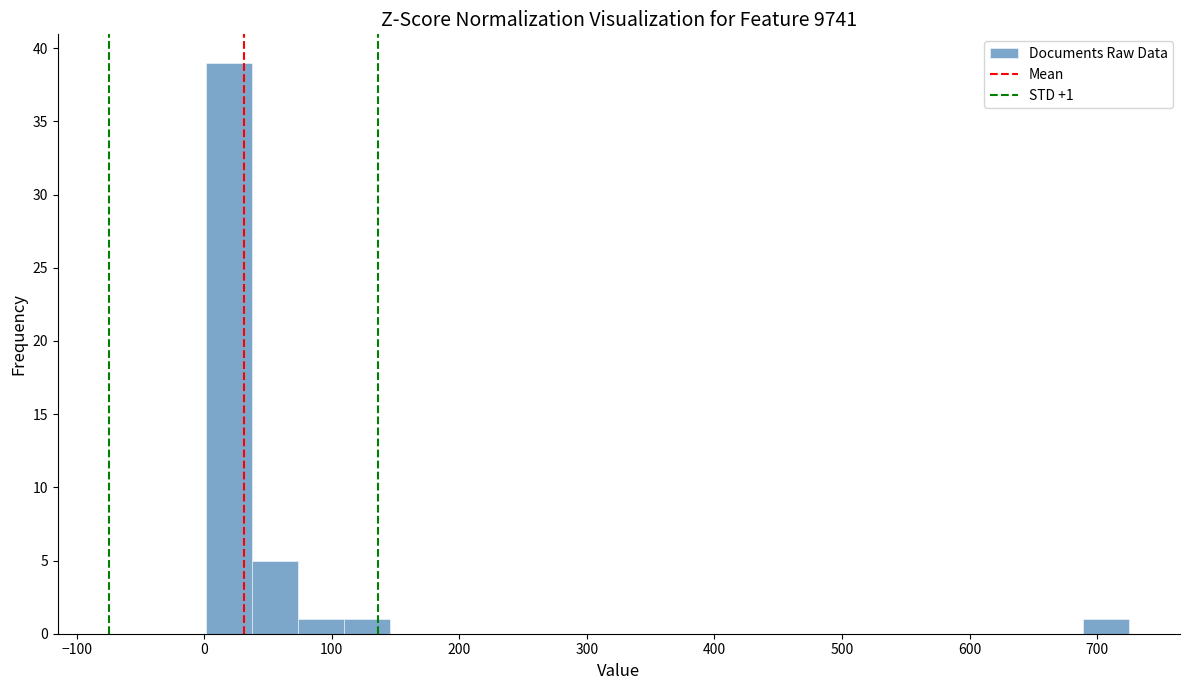

Read against the x-axis, roughly where is the centre of the tallest bar?

20